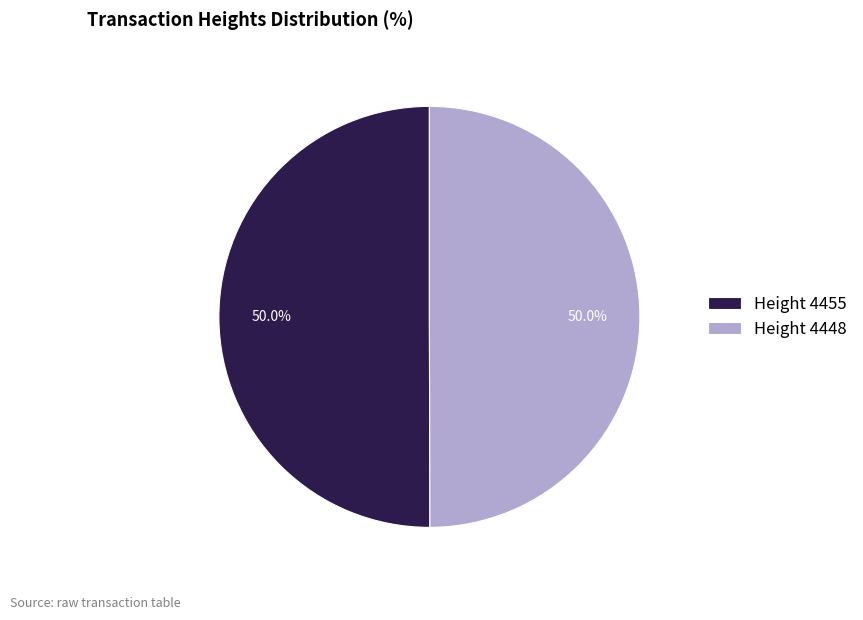

What is the total percentage of Height 4455 and Height 4448?

100.0%